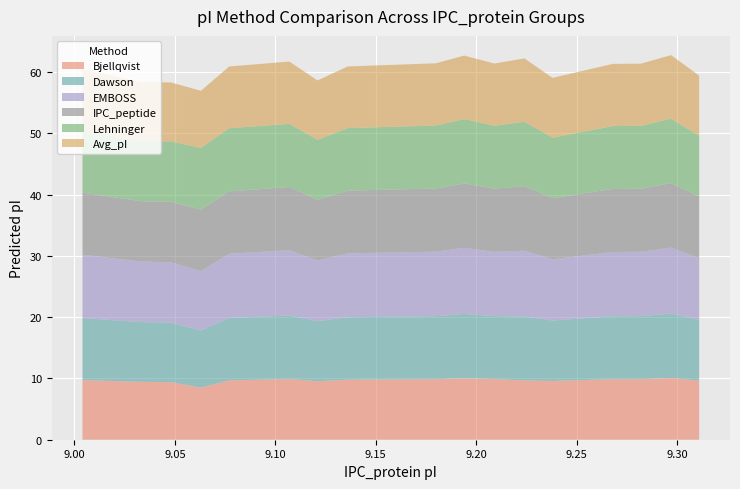

Reading left to right, list all the values displayed in this chart.

Bjellqvist: 9.004=9.7	9.033=9.4	9.048=9.4	9.063=8.5	9.077=9.7	9.107=9.9	9.121=9.5	9.136=9.8	9.18=9.9	9.194=10.0	9.209=9.9	9.224=9.7	9.238=9.6	9.268=9.9	9.282=9.9	9.297=10.1	9.311=9.6
Dawson: 9.004=10.1	9.033=9.8	9.048=9.7	9.063=9.3	9.077=10.2	9.107=10.4	9.121=9.8	9.136=10.2	9.18=10.3	9.194=10.5	9.209=10.3	9.224=10.4	9.238=9.9	9.268=10.3	9.282=10.3	9.297=10.5	9.311=9.9
EMBOSS: 9.004=10.3	9.033=9.9	9.048=9.9	9.063=9.7	9.077=10.5	9.107=10.6	9.121=9.9	9.136=10.4	9.18=10.5	9.194=10.8	9.209=10.5	9.224=10.7	9.238=10.0	9.268=10.5	9.282=10.5	9.297=10.8	9.311=10.1
IPC_peptide: 9.004=10.1	9.033=9.8	9.048=9.9	9.063=10.0	9.077=10.2	9.107=10.3	9.121=9.9	9.136=10.2	9.18=10.3	9.194=10.5	9.209=10.3	9.224=10.5	9.238=10.0	9.268=10.3	9.282=10.3	9.297=10.5	9.311=10.0
Lehninger: 9.004=10.1	9.033=9.8	9.048=9.9	9.063=10.1	9.077=10.3	9.107=10.3	9.121=9.8	9.136=10.2	9.18=10.3	9.194=10.5	9.209=10.3	9.224=10.5	9.238=9.9	9.268=10.3	9.282=10.2	9.297=10.5	9.311=9.9
Avg_pI: 9.004=10.0	9.033=9.6	9.048=9.6	9.063=9.3	9.077=10.1	9.107=10.2	9.121=9.7	9.136=10.1	9.18=10.2	9.194=10.4	9.209=10.1	9.224=10.3	9.238=9.8	9.268=10.1	9.282=10.1	9.297=10.4	9.311=9.8